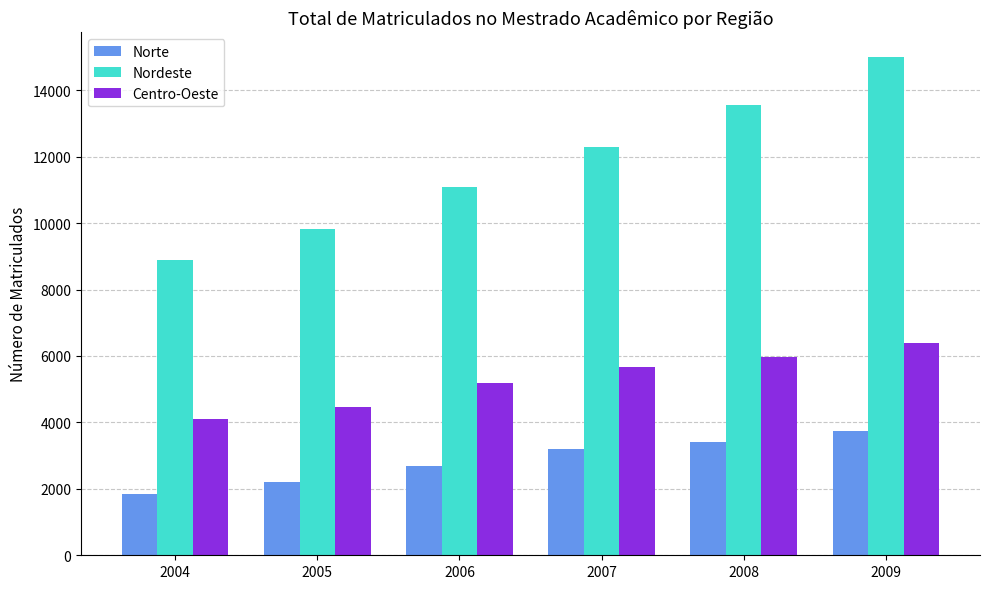

What is the average value of the Norte series?

2847